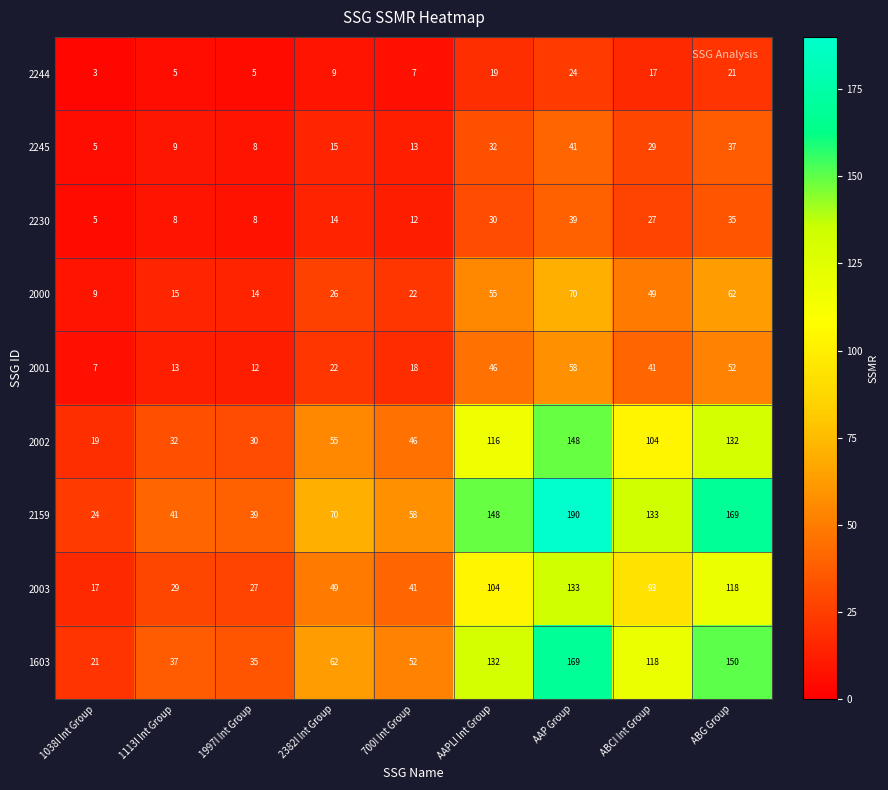

How many series are shown in this chart?

9